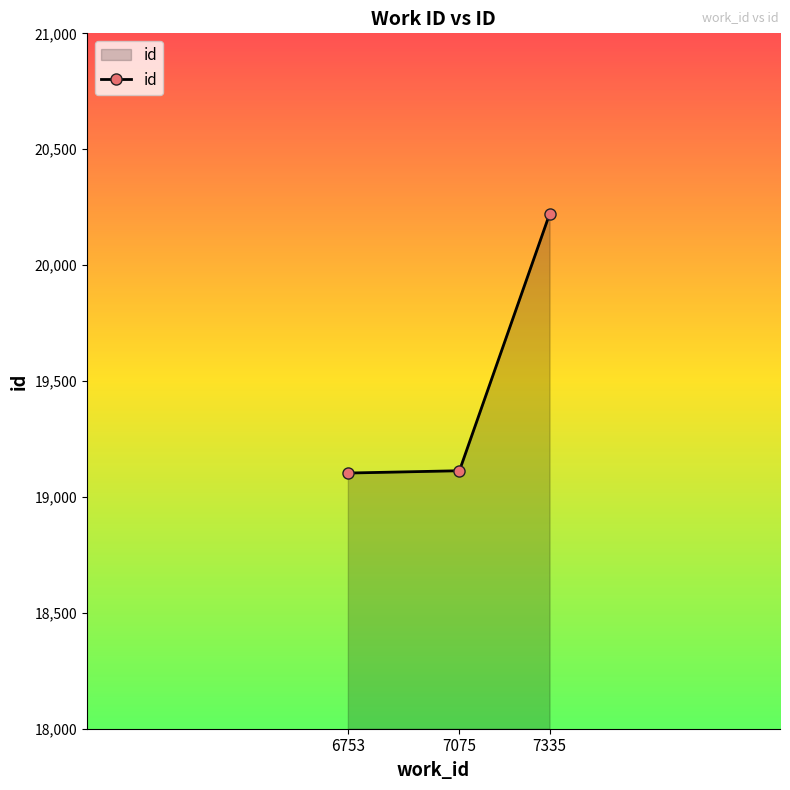

Count the number of data series in this chart.

1